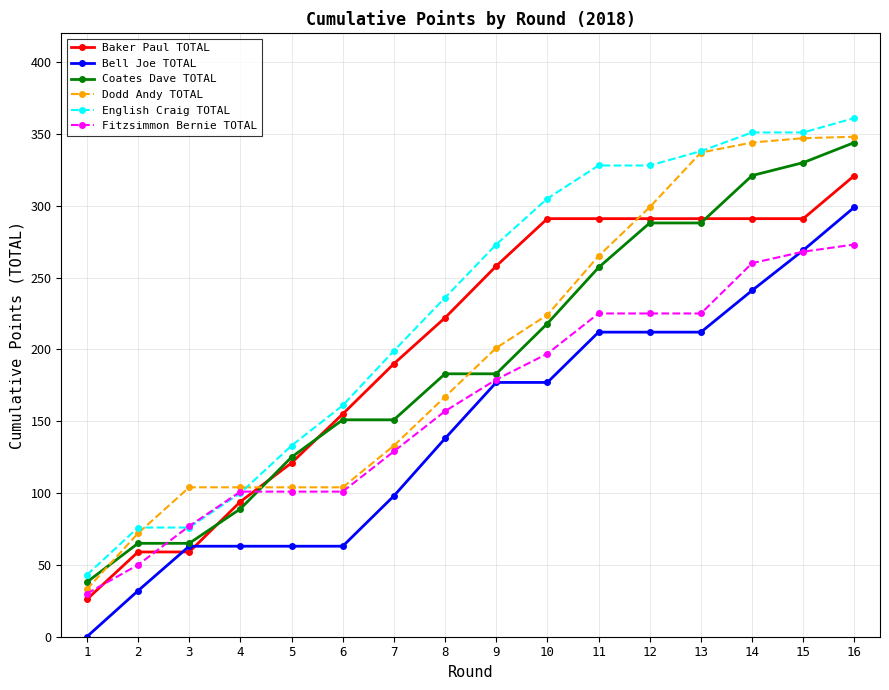

At which category does the chart reach its peak across all series?

16